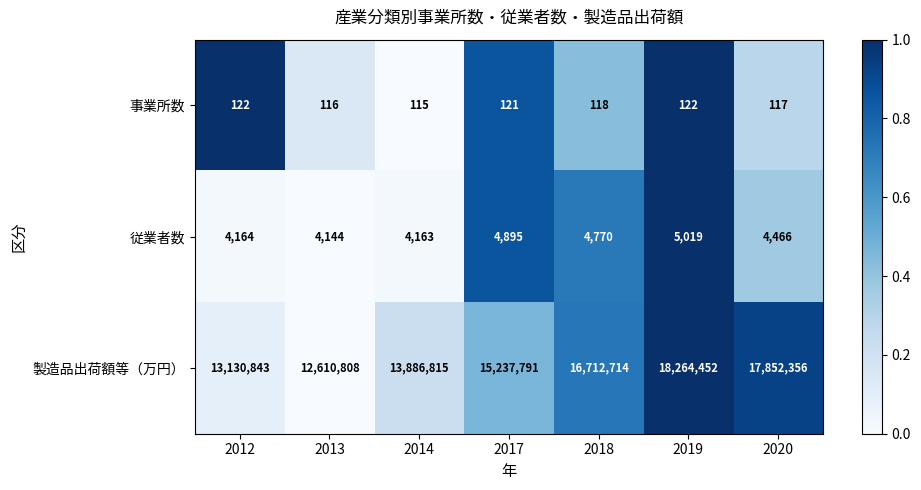

Reading left to right, transcribe all the data shown in this chart.

事業所数: 2012=122	2013=116	2014=115	2017=121	2018=118	2019=122	2020=117
従業者数: 2012=4164	2013=4144	2014=4163	2017=4895	2018=4770	2019=5019	2020=4466
製造品出荷額等（万円）: 2012=13130843	2013=12610808	2014=13886815	2017=15237791	2018=16712714	2019=18264452	2020=17852356